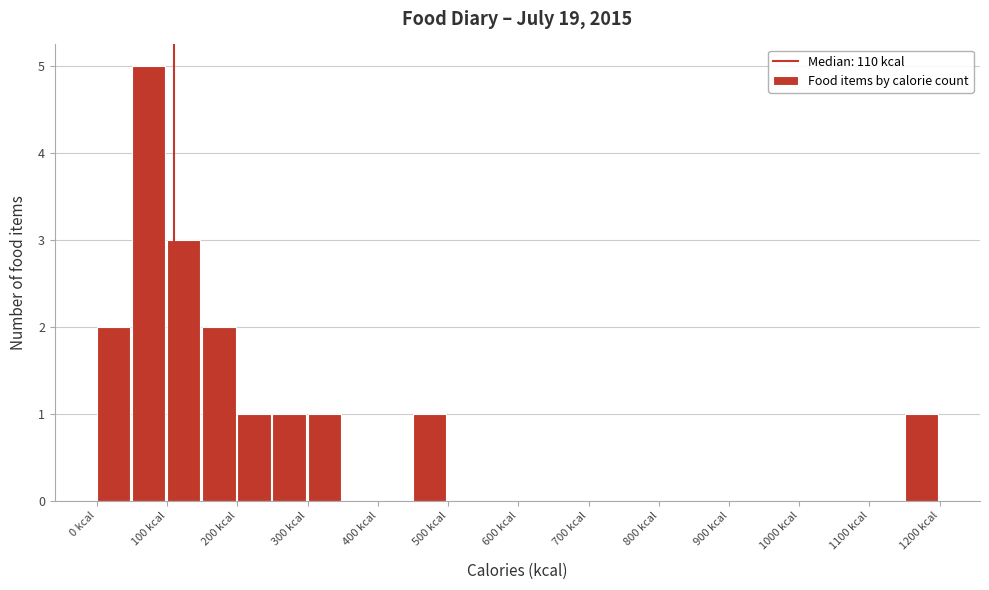

How tall is the bar that spans 150 to 200 on the x-axis? The values are not printed on the chart, so give them approximately, as read against the axis.

2